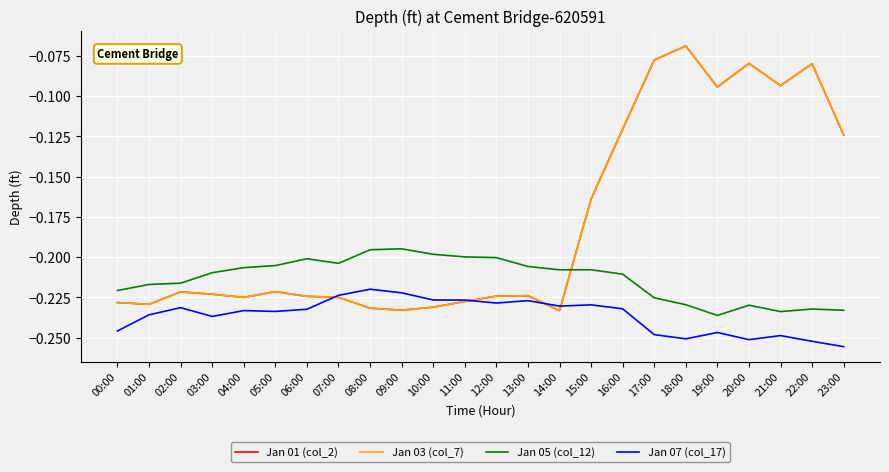

True or false: Jan 05 (col_12) and Jan 07 (col_17) cross at least once.

False